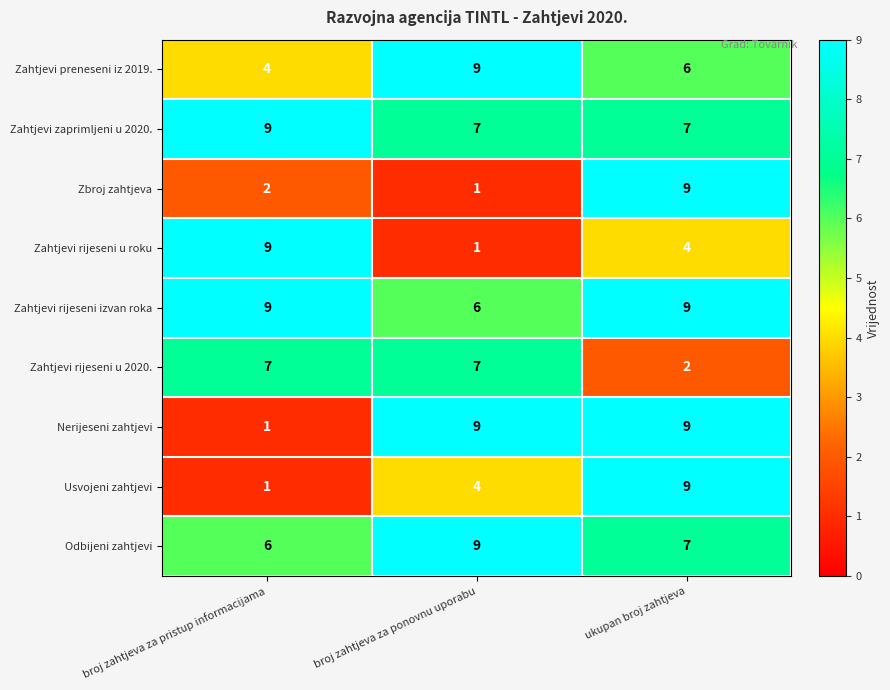

Which series changed the most between broj zahtjeva za ponovnu uporabu and ukupan broj zahtjeva?

Zbroj zahtjeva